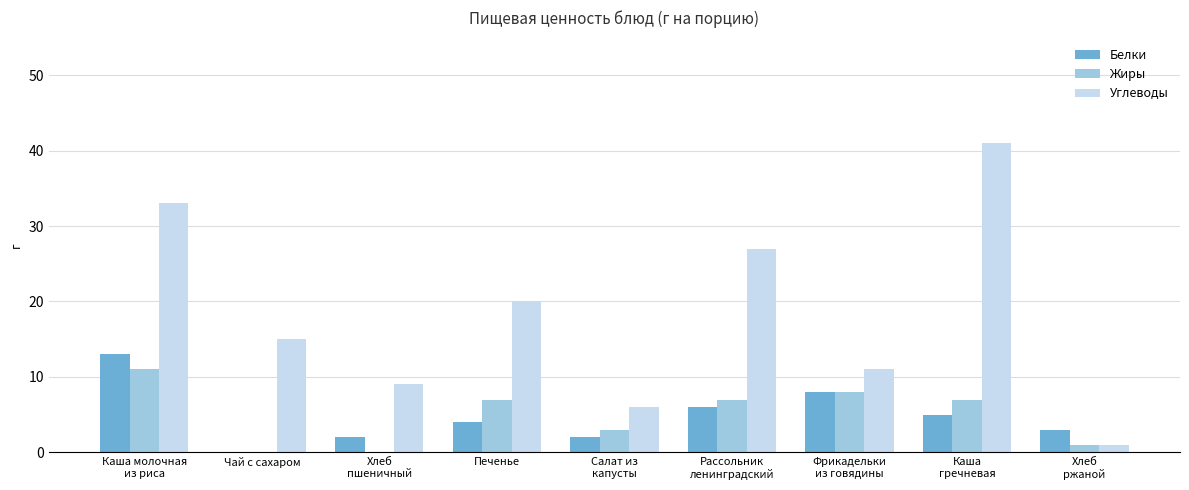

Which series has the largest range (max minus min)?

Углеводы